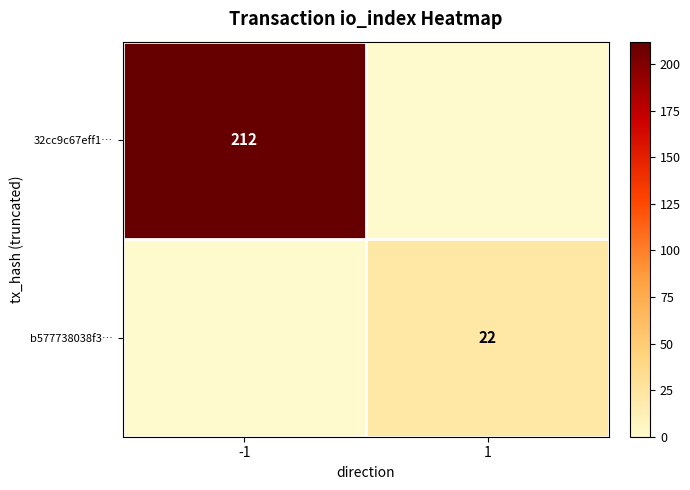

True or false: b577738038f3… has a value of 22 at 1.

True